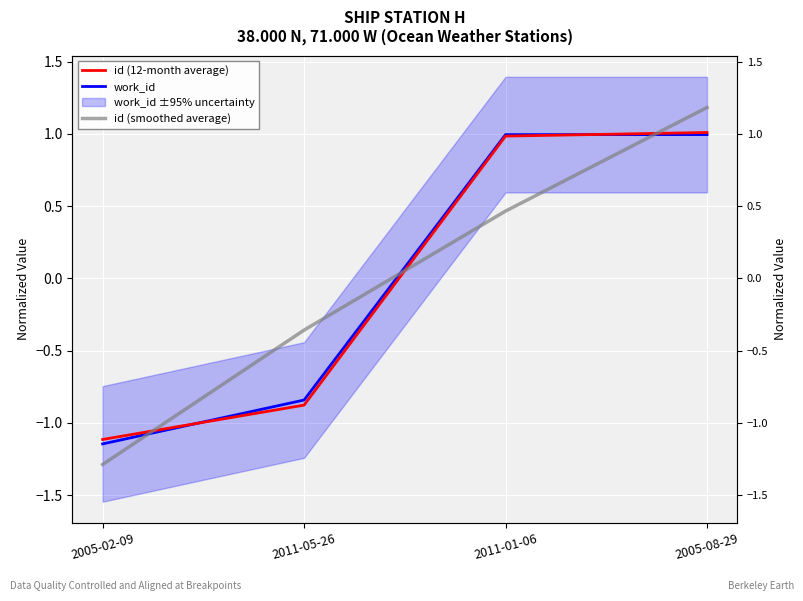

At which category is the sum across all series the highest?

2005-08-29